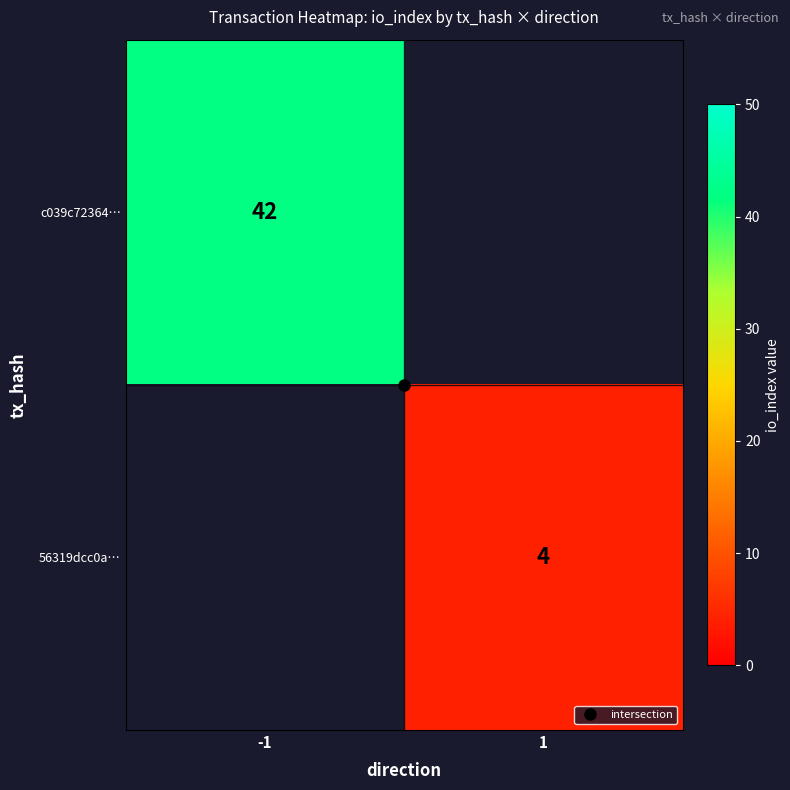

Is it true that 56319dcc0a… equals 0 at -1?

True